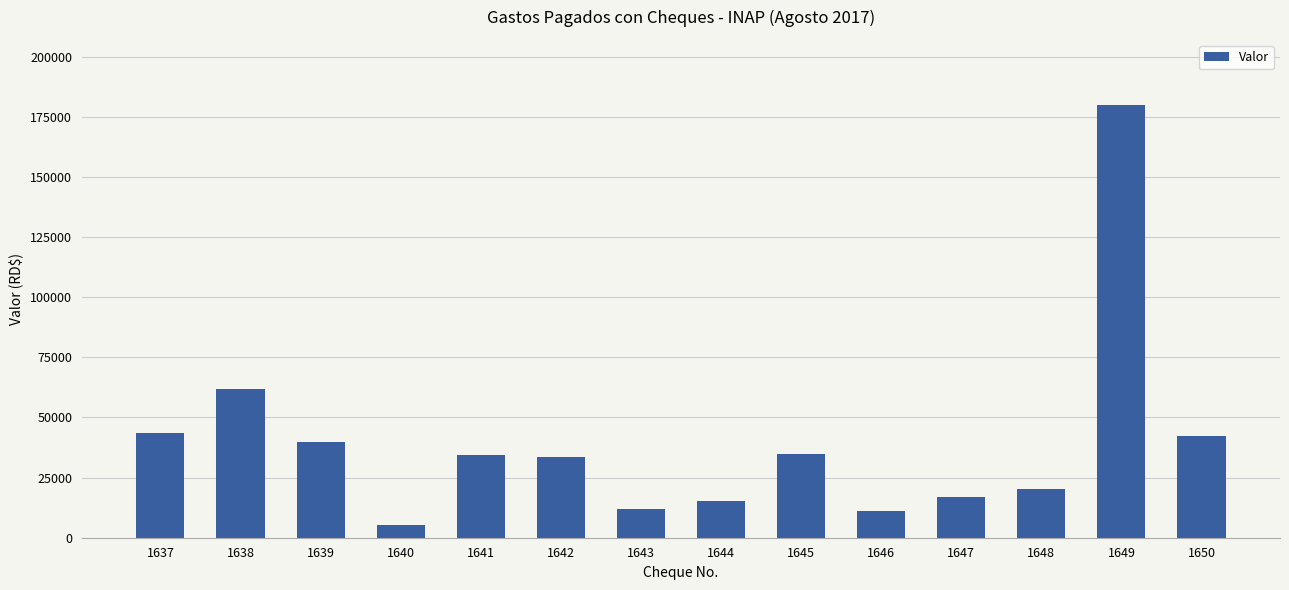

What is the greatest value displayed?

180000.0